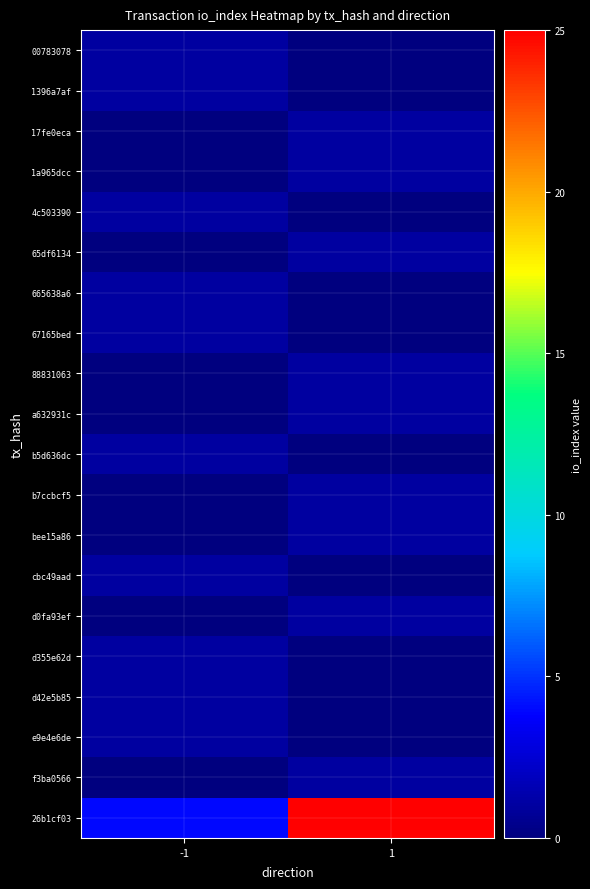

Rank the series by their maximum value, from highest to lowest.

26b1cf03, 00783078, 1396a7af, 17fe0eca, 1a965dcc, 4c503390, 65df6134, 665638a6, 67165bed, 88831063, a632931c, b5d636dc, b7ccbcf5, bee15a86, cbc49aad, d0fa93ef, d355e62d, d42e5b85, e9e4e6de, f3ba0566